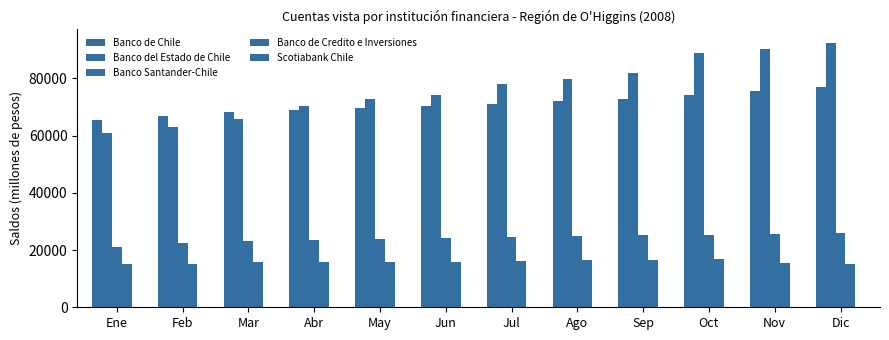

How many data points does each series have?

12